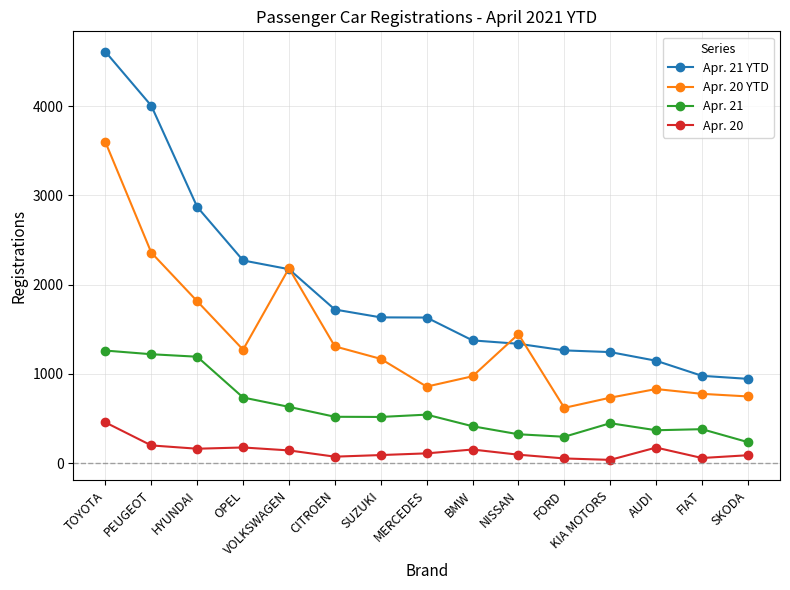

Which series has the largest range (max minus min)?

Apr. 21 YTD